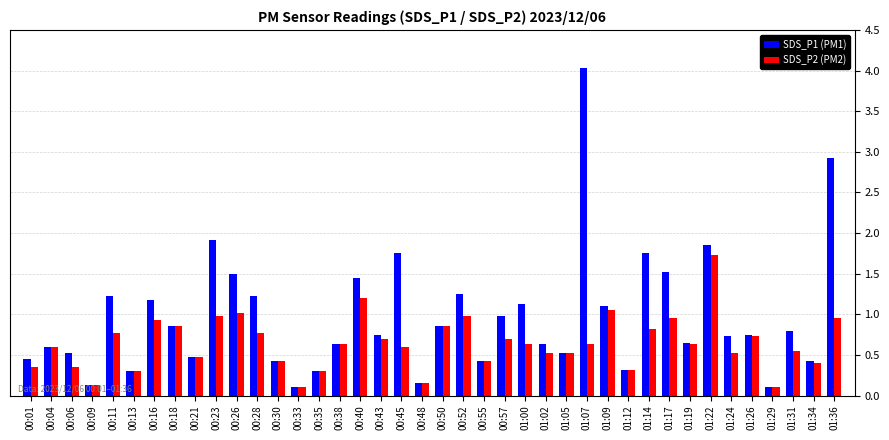

How many bars are there in each group?

2